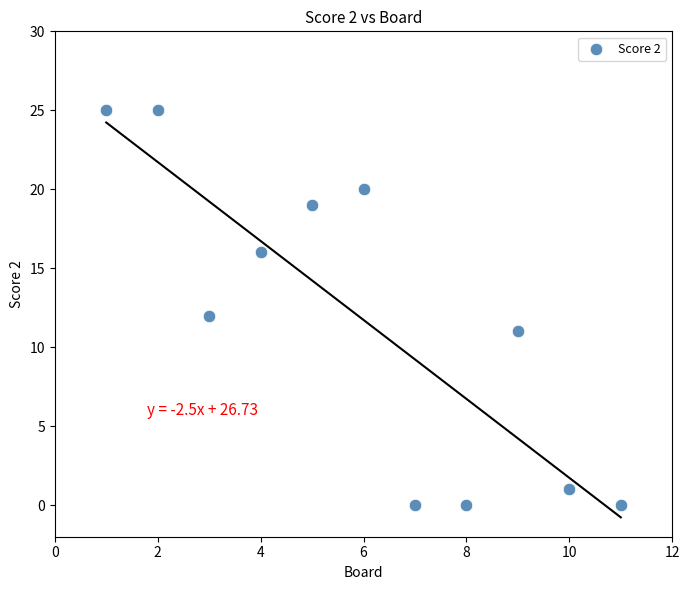

What is the average X value?

6